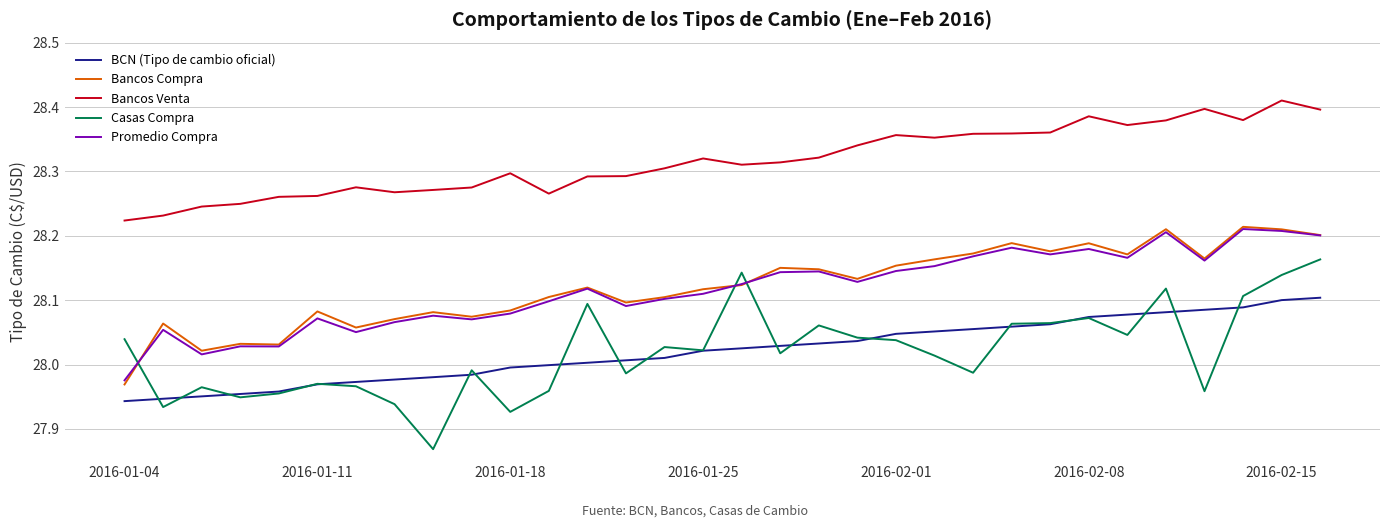

Which series has the largest total across all categories?

Bancos Venta